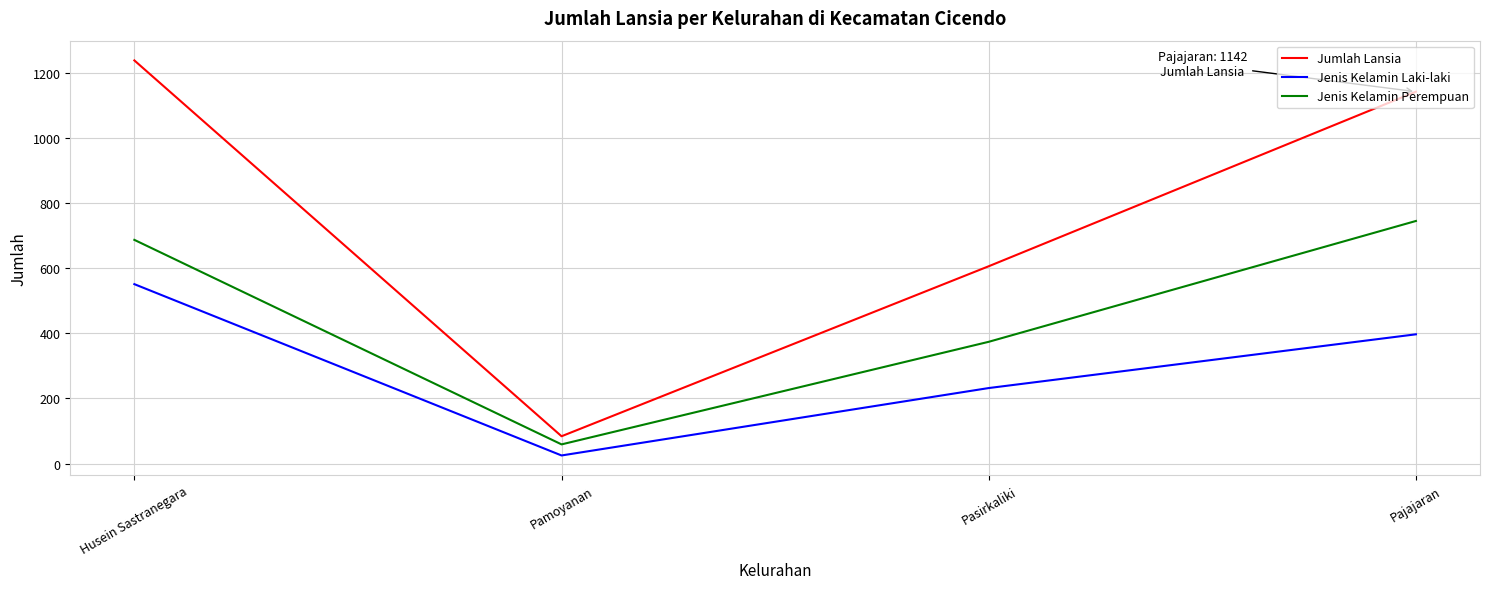

True or false: Jenis Kelamin Perempuan and Jenis Kelamin Laki-laki cross at least once.

False